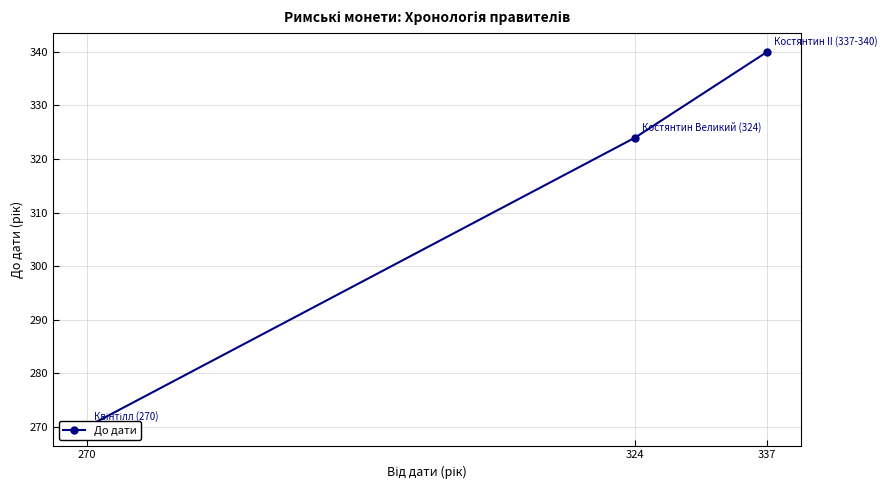

Approximately how many times larger is the value at 324 compared to 337?

1.0